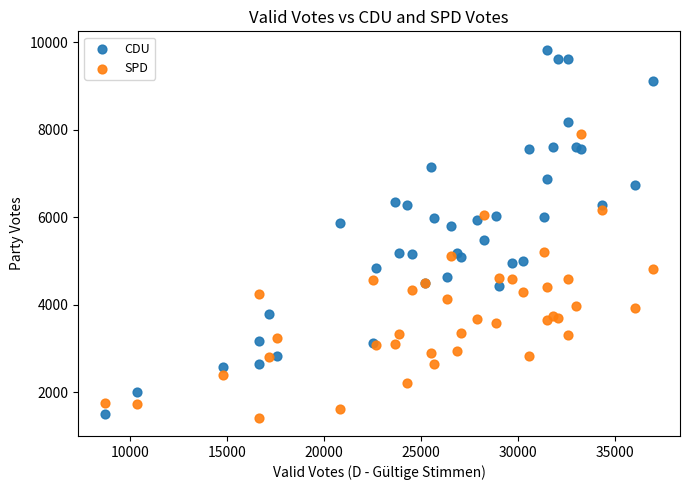

Which series has the widest spread of Y values?

CDU